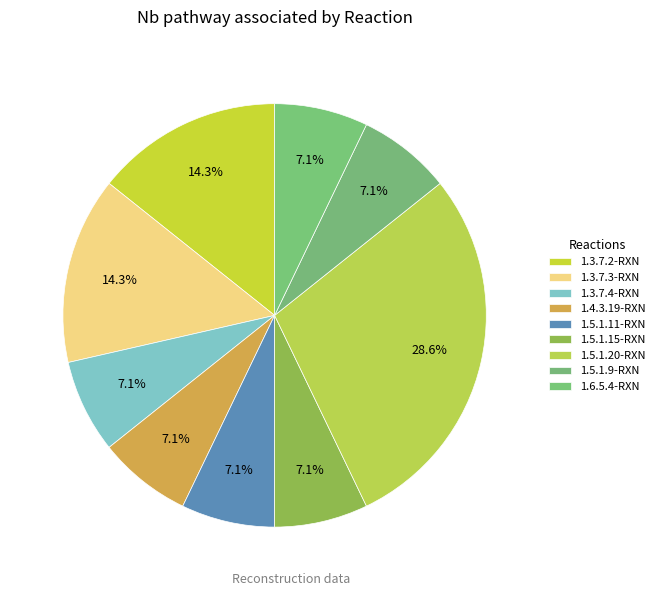

To the nearest percent, what percentage of the pie is 1.5.1.20-RXN?

29%